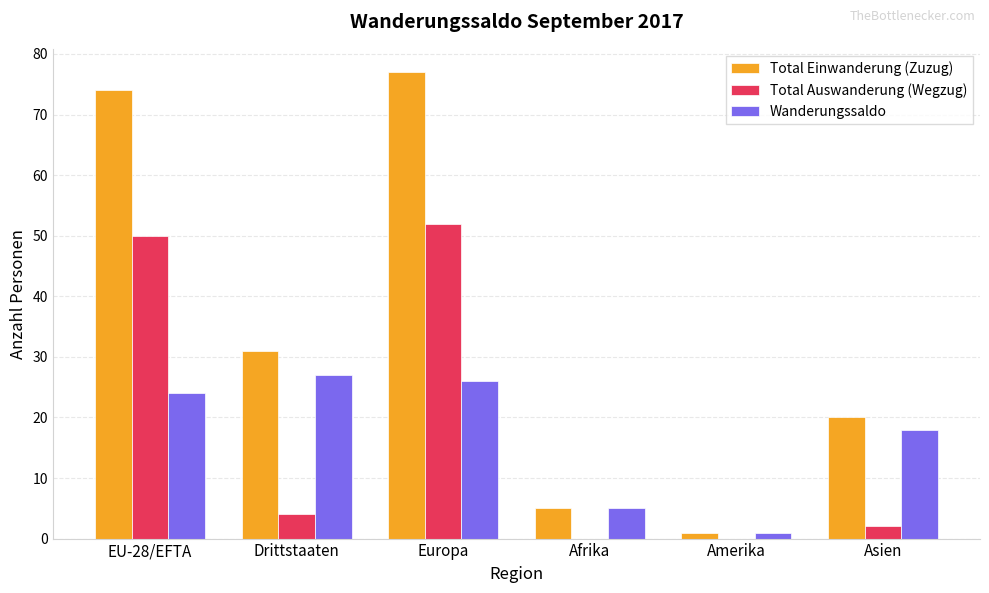

Does the chart contain stacked bars?

No